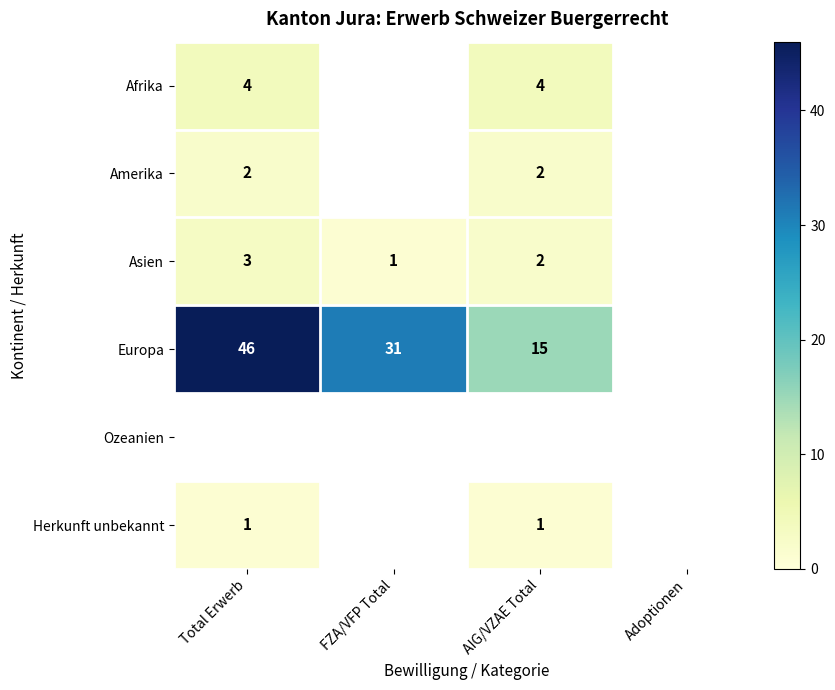

The value of Herkunft unbekannt at Total Erwerb is 2. True or false?

False